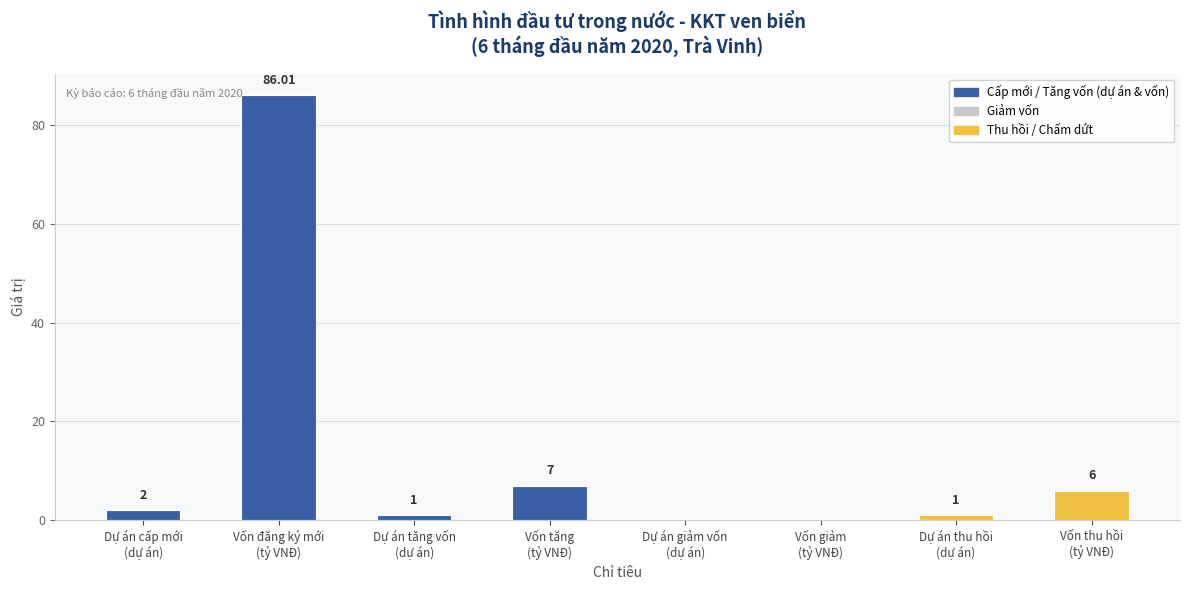

Rank the categories by value from highest to lowest.

Vốn đăng ký mới
(tỷ VNĐ), Vốn tăng
(tỷ VNĐ), Vốn thu hồi
(tỷ VNĐ), Dự án cấp mới
(dự án), Dự án tăng vốn
(dự án), Dự án thu hồi
(dự án), Dự án giảm vốn
(dự án), Vốn giảm
(tỷ VNĐ)